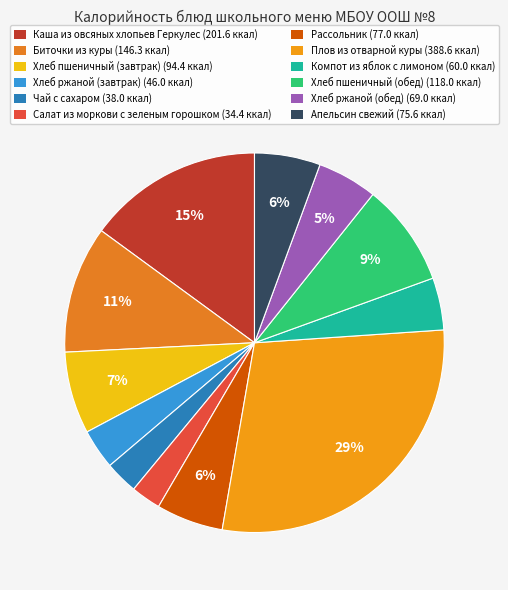

Does Хлеб ржаной (завтрак) represent more than half of the total?

No